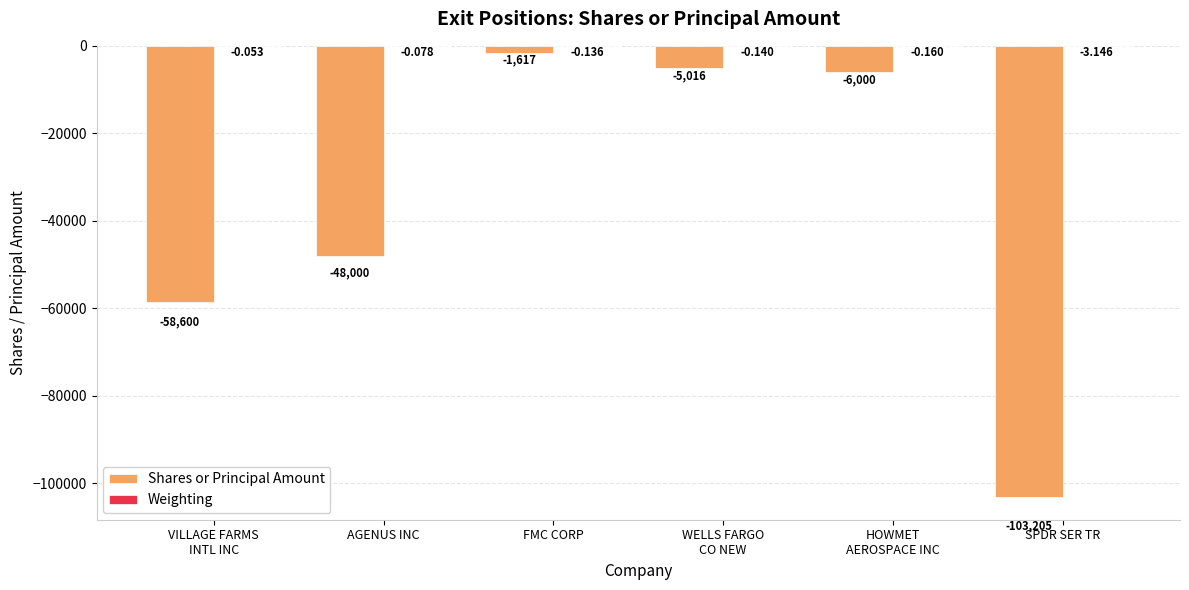

Between AGENUS INC and SPDR SER TR, which series saw the biggest shift?

Shares or Principal Amount